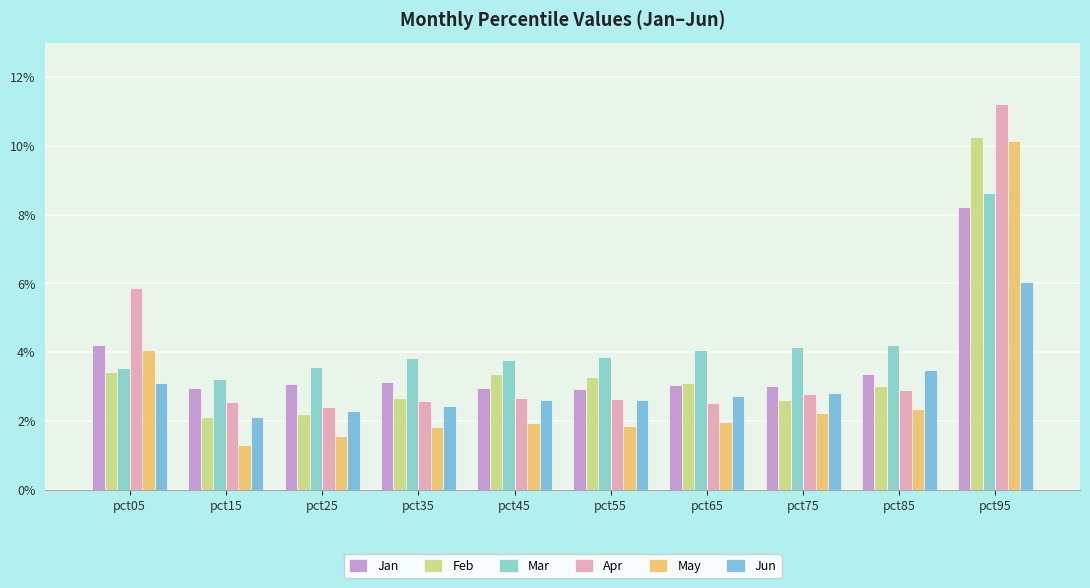

Does the chart contain any negative values?

No